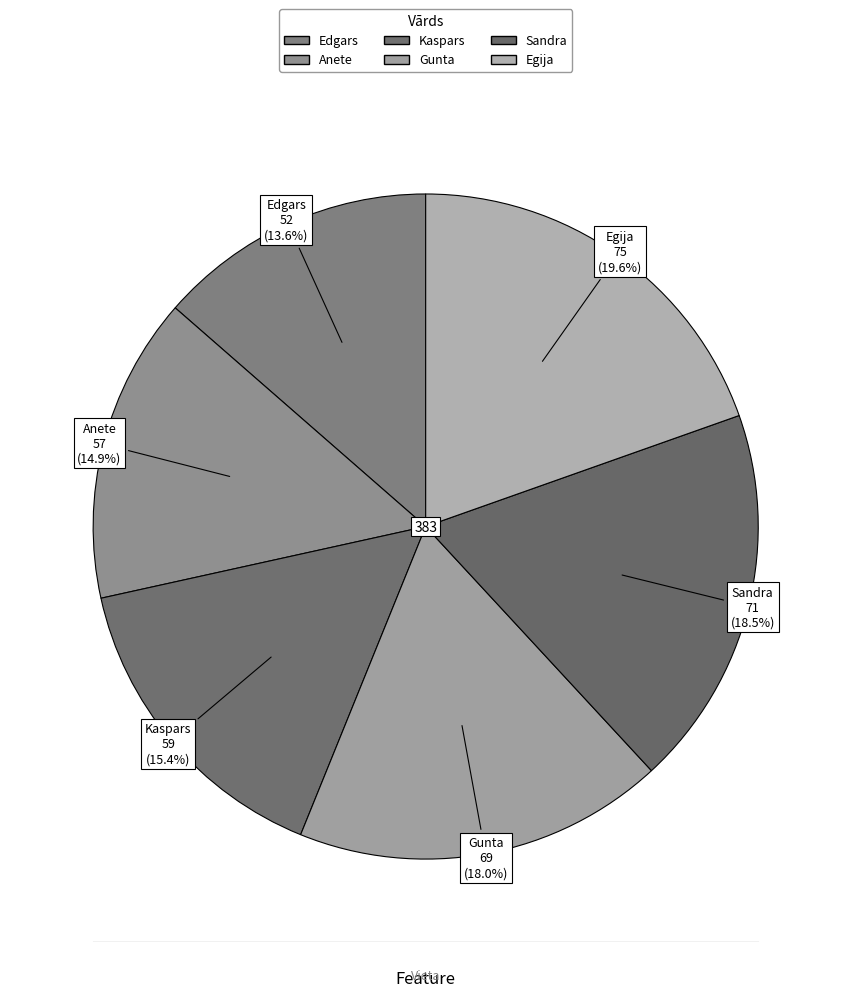

To the nearest percent, what portion does Kaspars represent?

15%